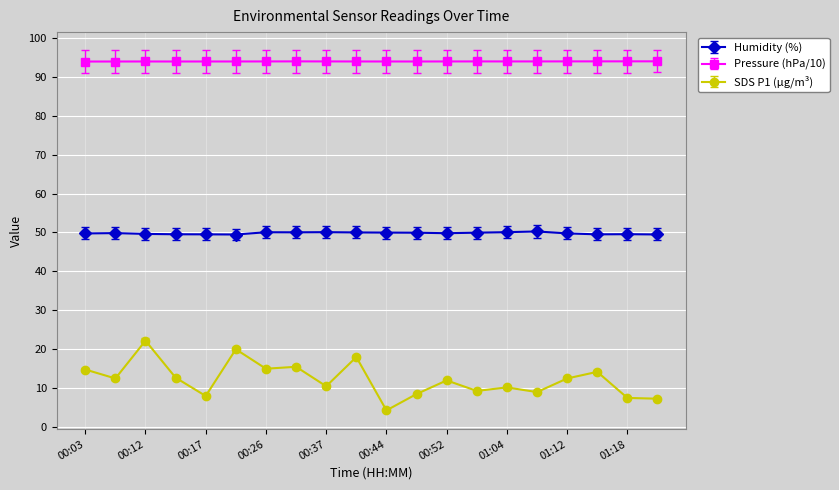

Which series has the largest total across all categories?

Pressure (hPa/10)